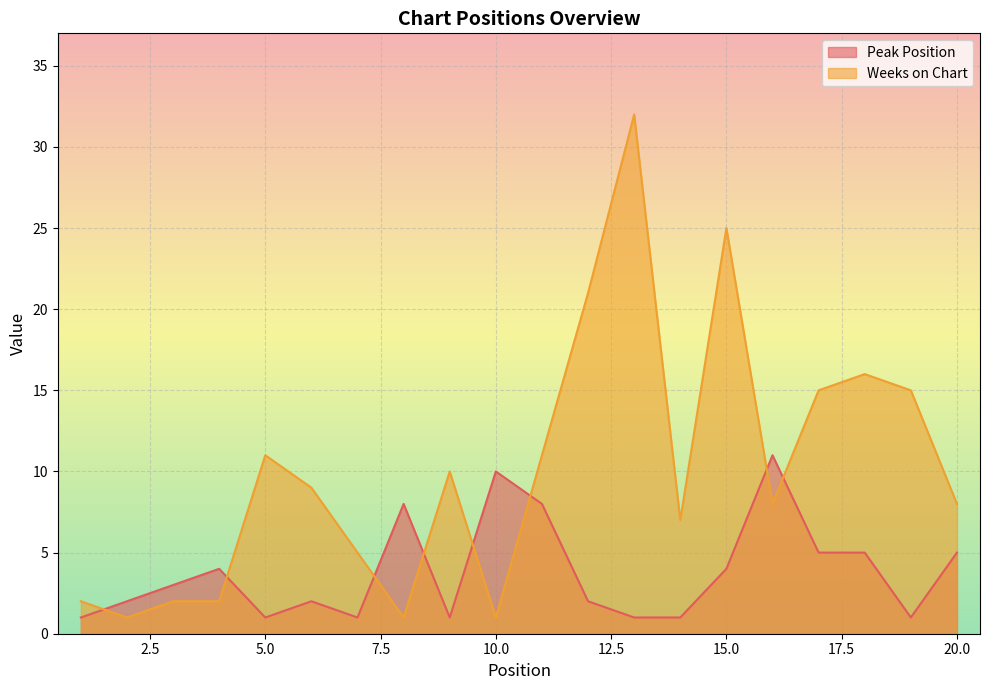

Where does the Peak Position series first go above 3?

4